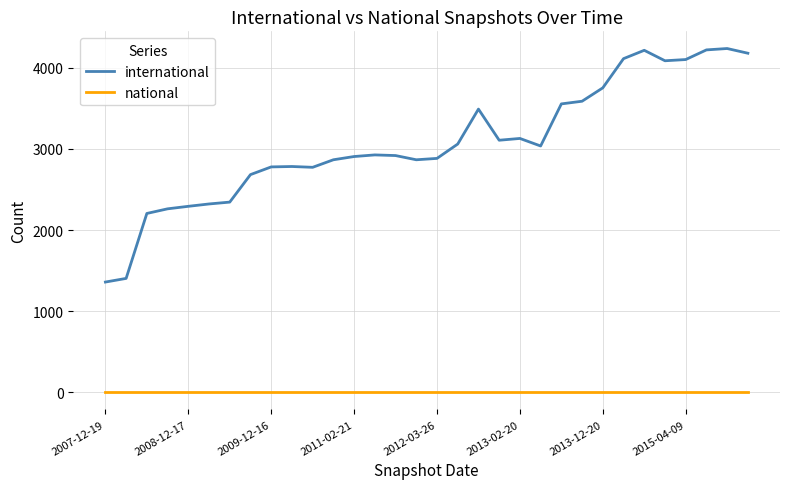

At how many categories does at least one series exceed 502?

32